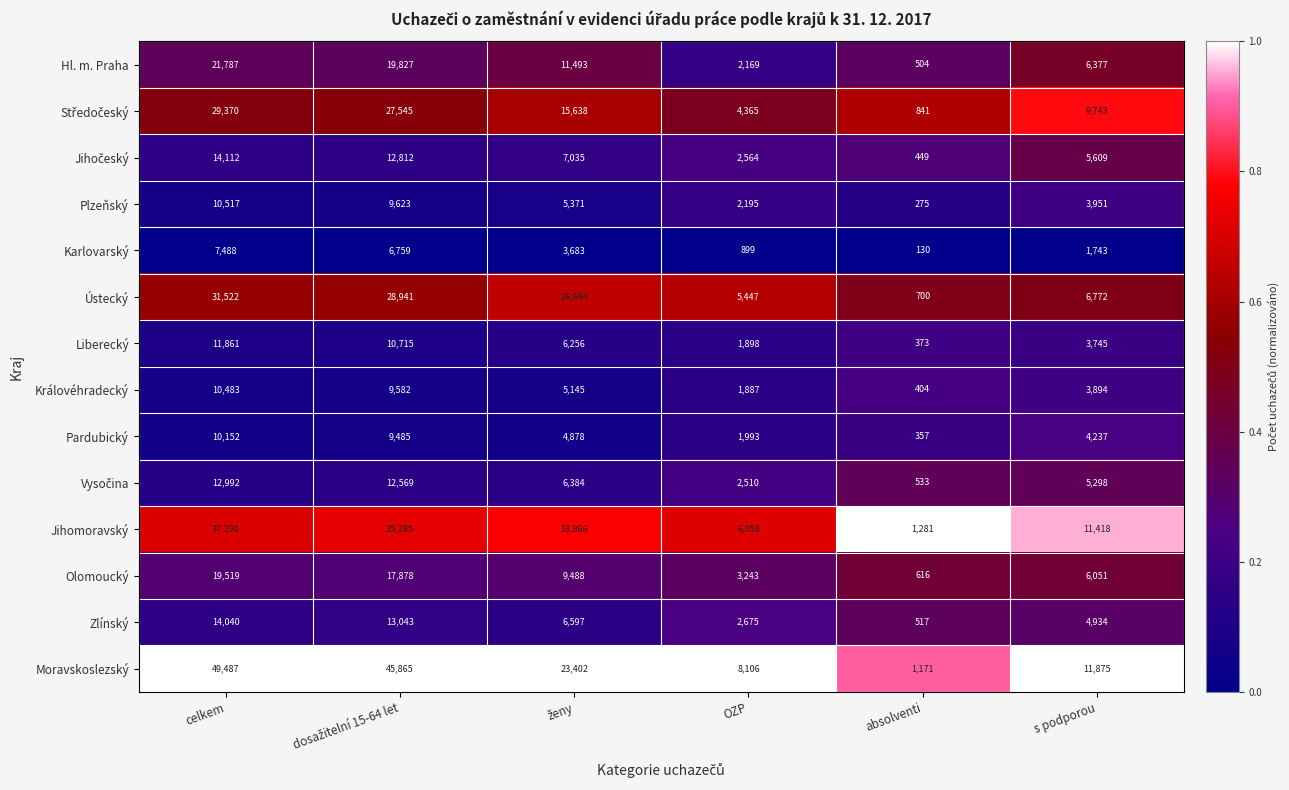

Is it true that Jihomoravský equals 11418 at s podporou?

True